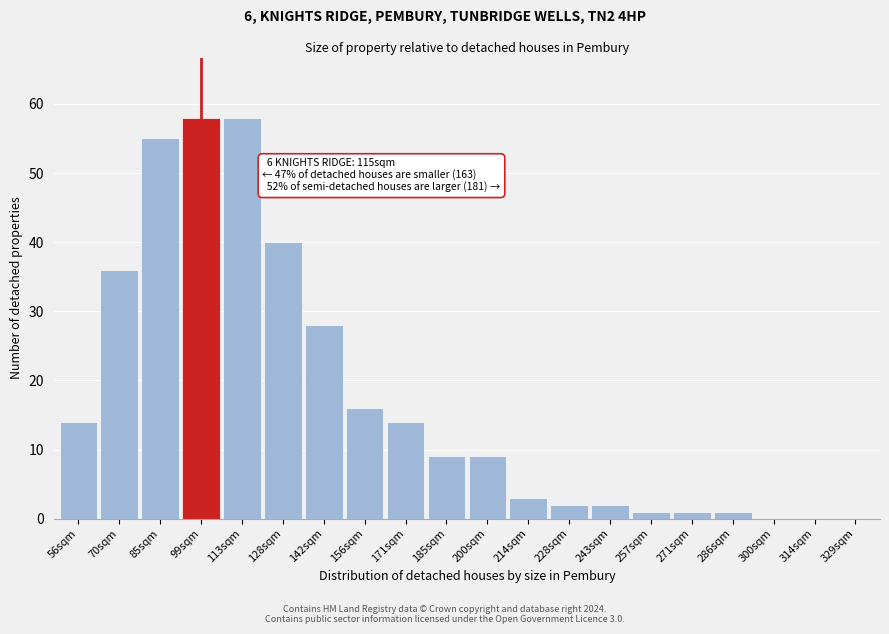

Reading left to right, extract all data points from this chart.

56sqm=14	70sqm=36	85sqm=55	99sqm=58	113sqm=58	128sqm=40	142sqm=28	156sqm=16	171sqm=14	185sqm=9	200sqm=9	214sqm=3	228sqm=2	243sqm=2	257sqm=1	271sqm=1	286sqm=1	300sqm=0	314sqm=0	329sqm=0